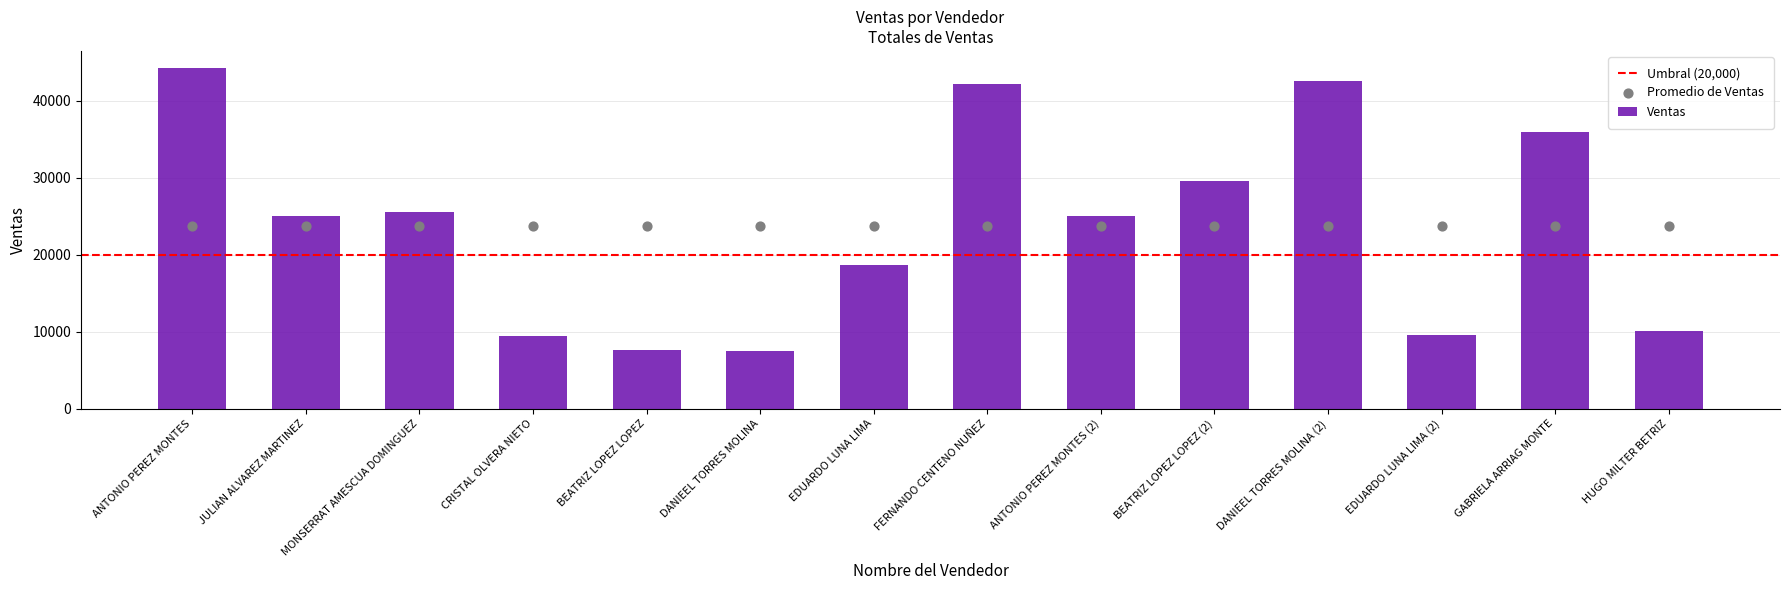

What is the change in value from FERNANDO CENTENO NUÑEZ to GABRIELA ARRIAG MONTE?

-6237